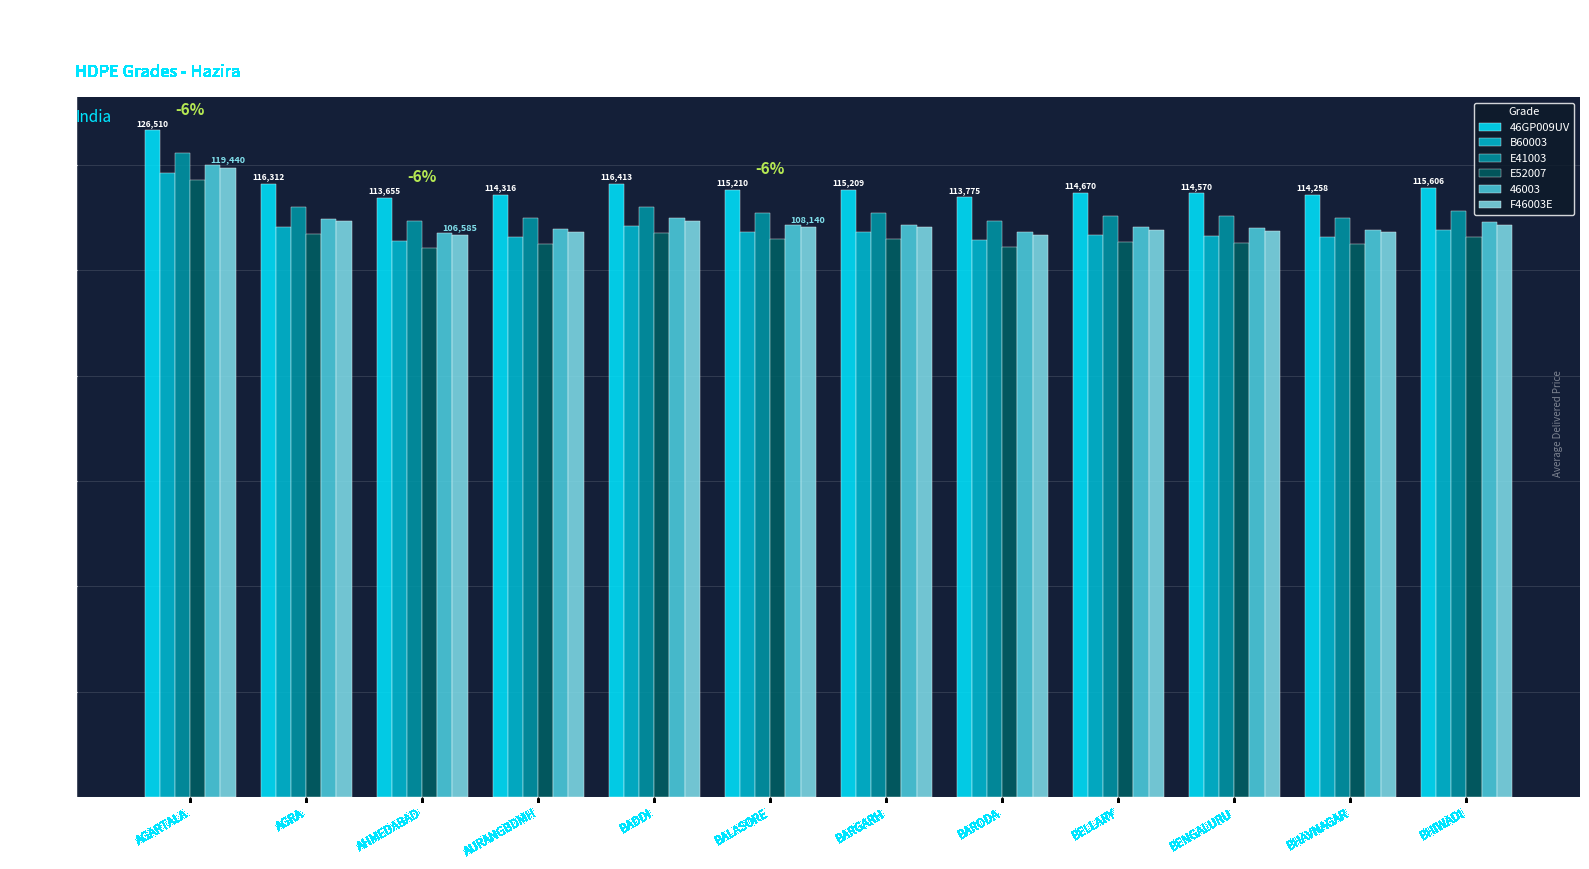

What is the label of the 11th bar from the right?

AGRA